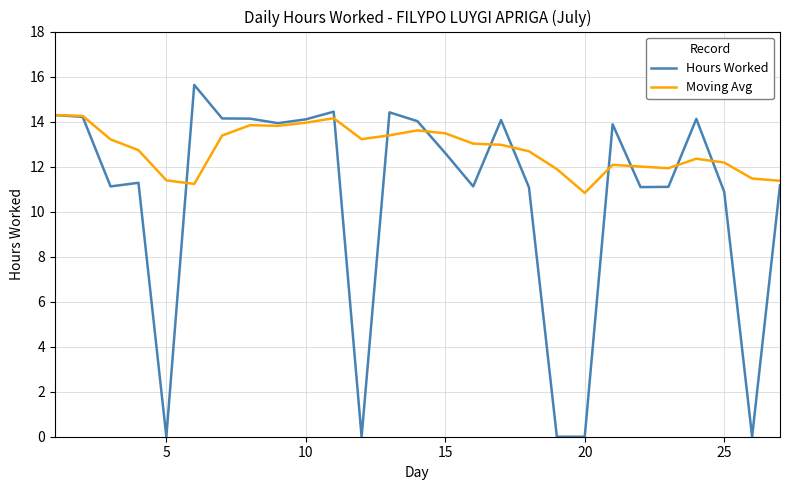

What is the maximum value shown in the chart?

15.6